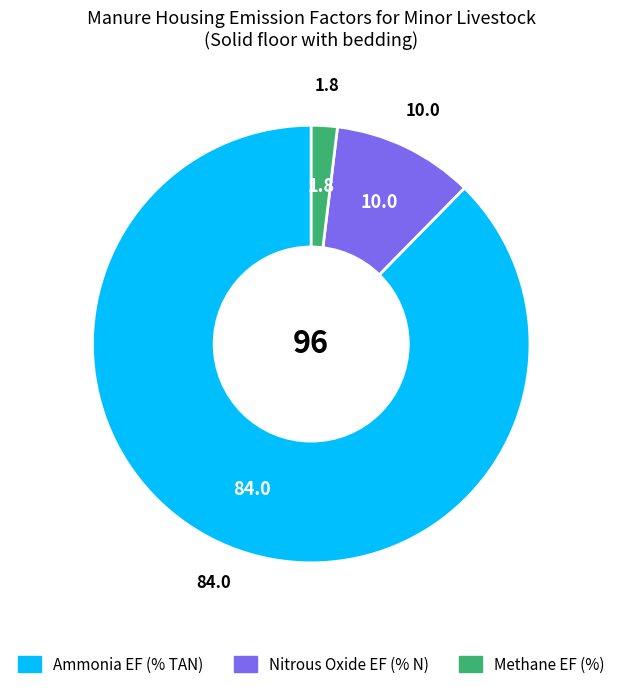

Does any single category account for the majority?

Yes